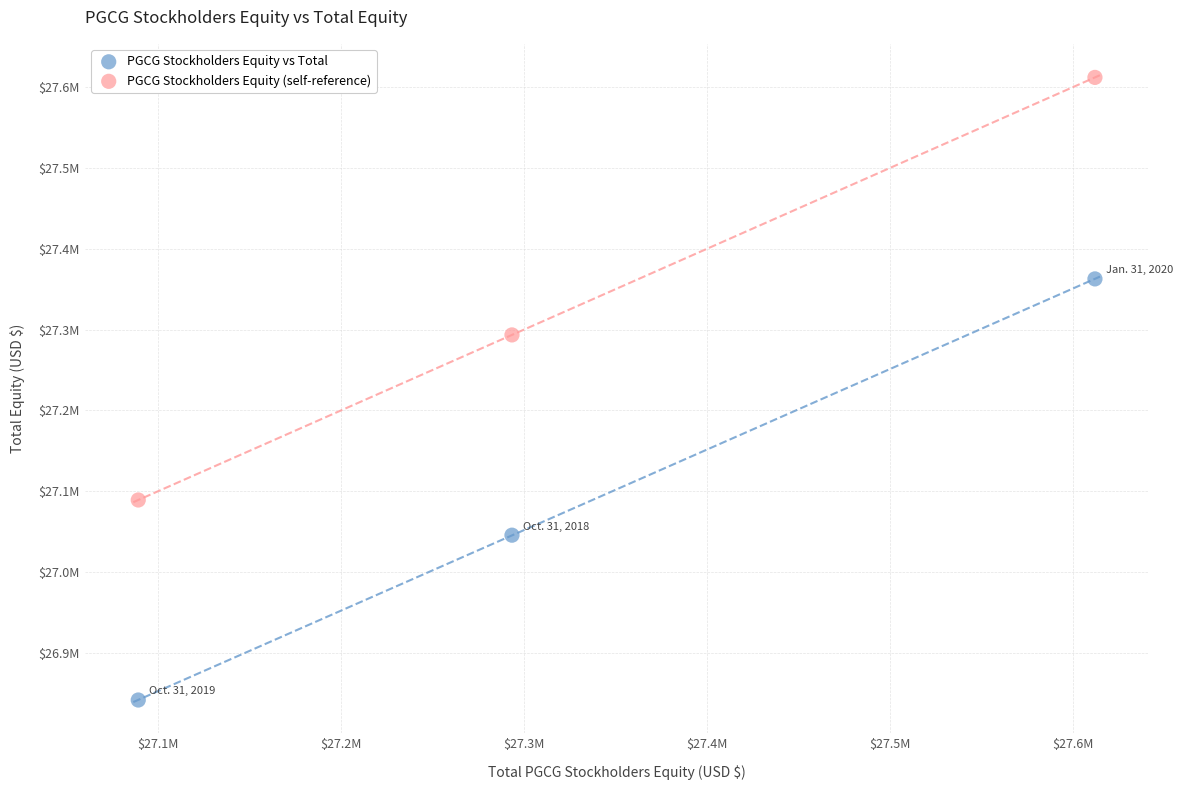

Which series contains the lowest Y value?

PGCG Stockholders Equity vs Total